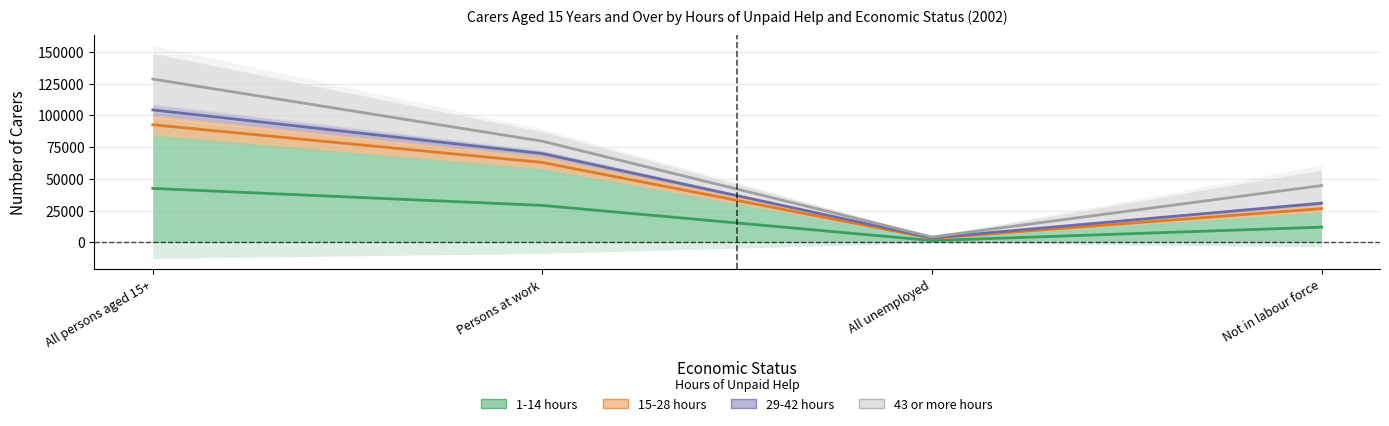

Does the chart have visible grid lines?

Yes